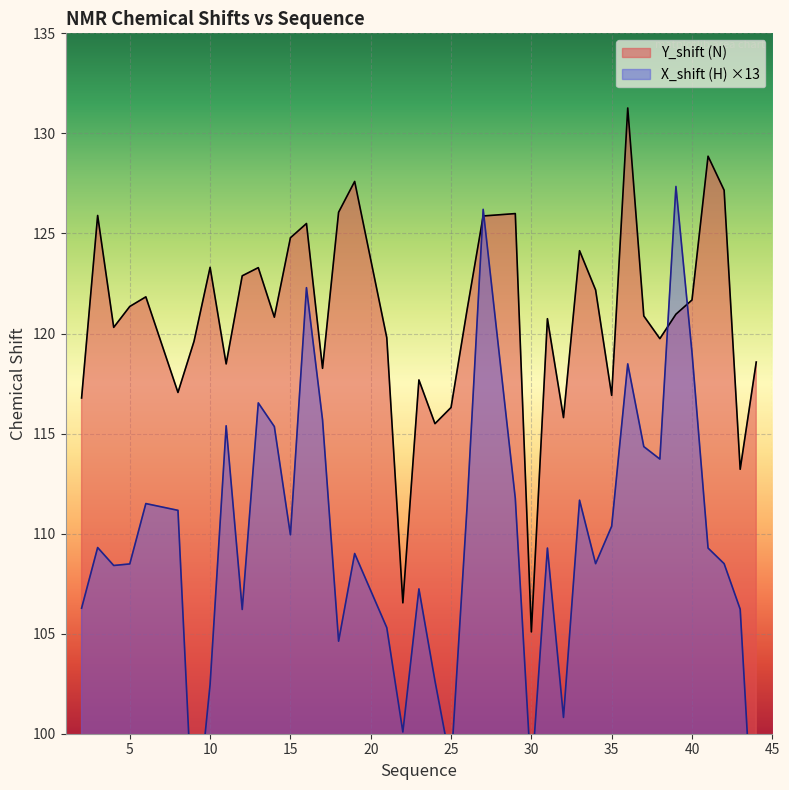

At how many categories does at least one series exceed 104?

40